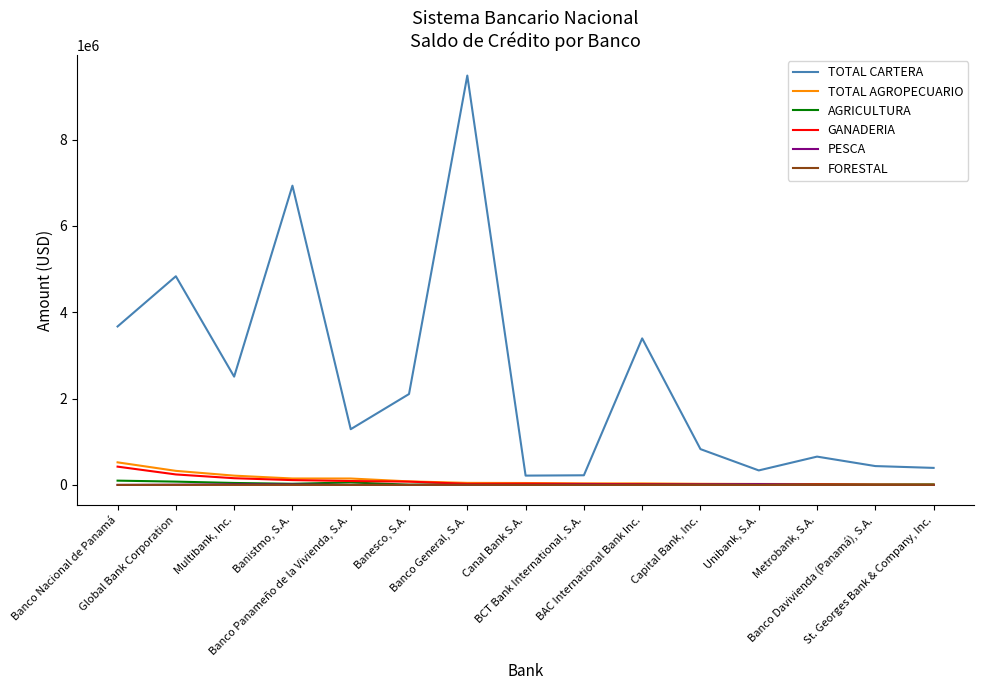

Between Banco Panameño de la Vivienda, S.A. and BCT Bank International, S.A., which series saw the biggest shift?

TOTAL CARTERA